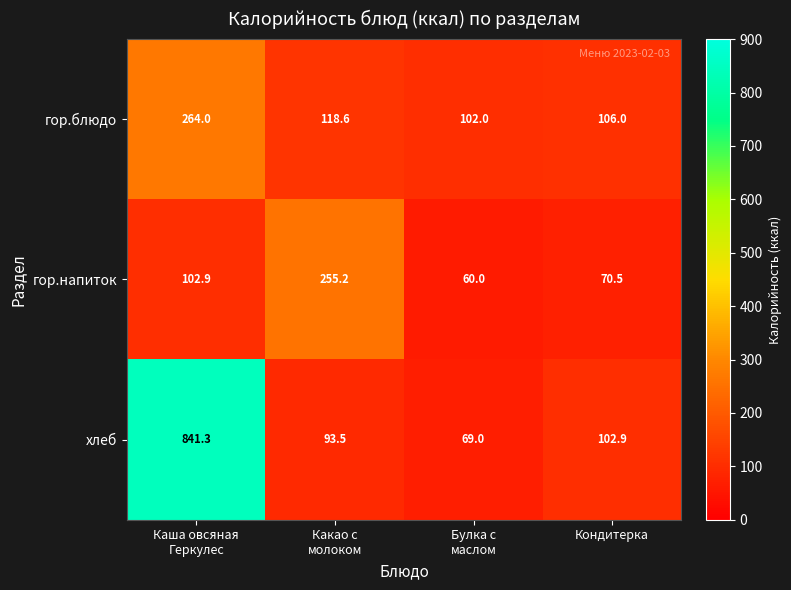

What is the difference between the maximum and second lowest values in the гор.напиток series?

184.7